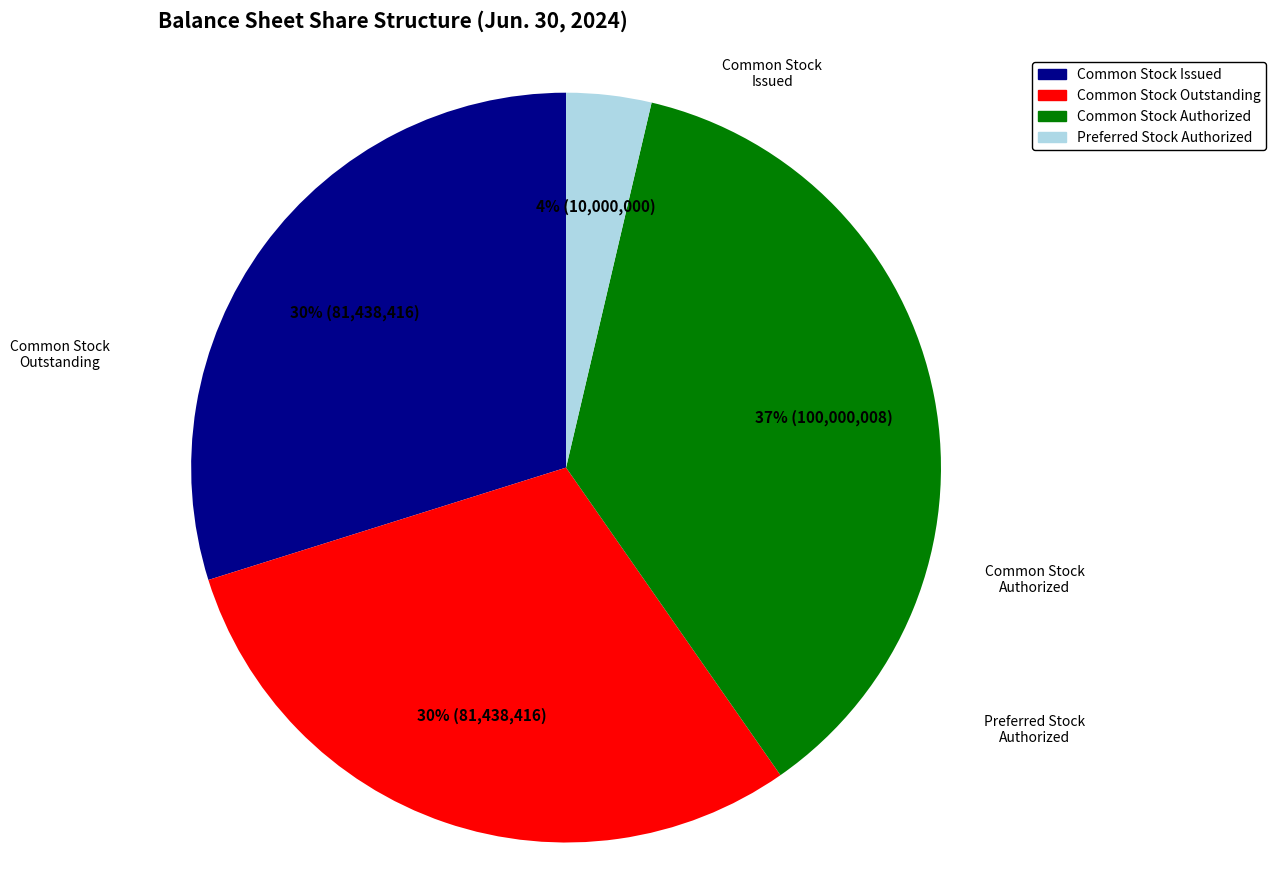

How many segments does this pie chart have?

4